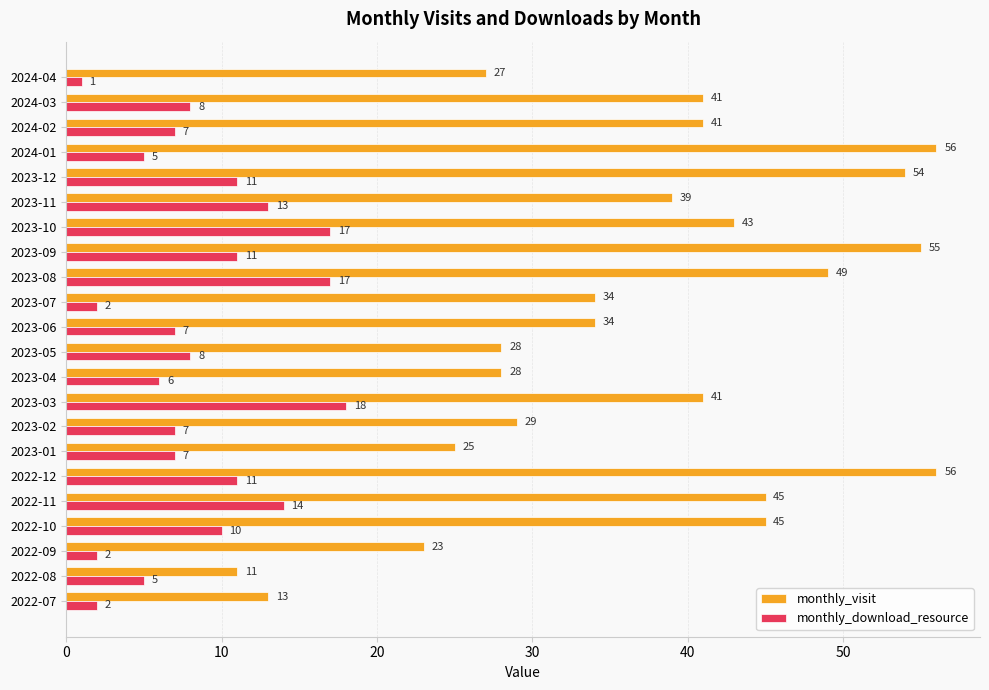

What are all the series names shown in the legend?

monthly_visit, monthly_download_resource